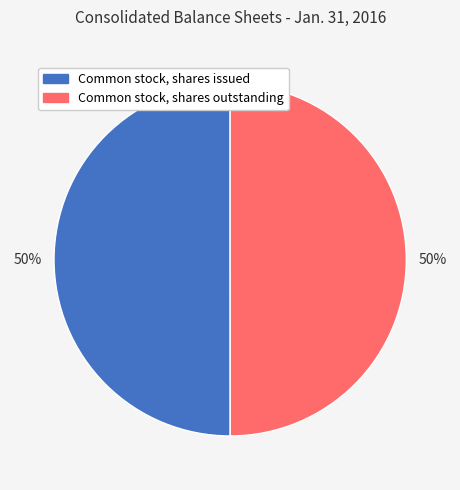

Do Common stock, shares issued and Common stock, shares outstanding together represent more than half of the pie?

Yes